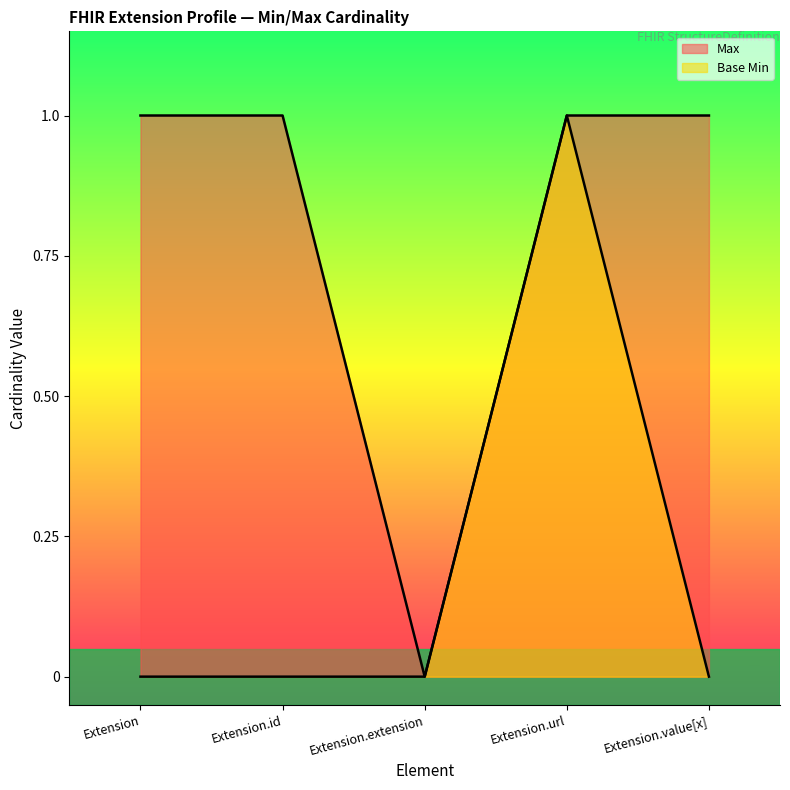

What is the maximum value shown in the chart?

1